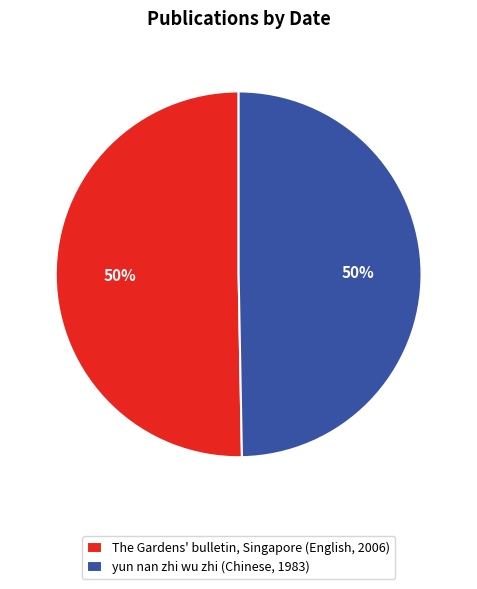

Approximately how many times larger is the value at The Gardens' bulletin, Singapore (English, 2006) compared to yun nan zhi wu zhi (Chinese, 1983)?

1.0